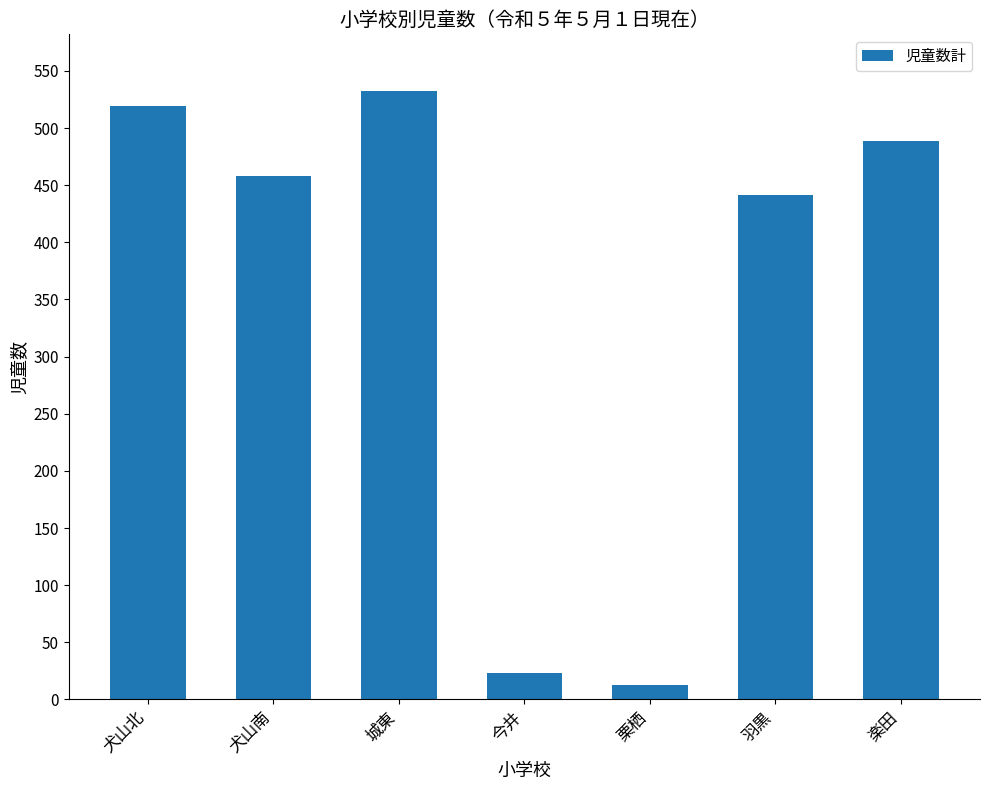

Which has a higher value, 犬山北 or 栗栖?

犬山北